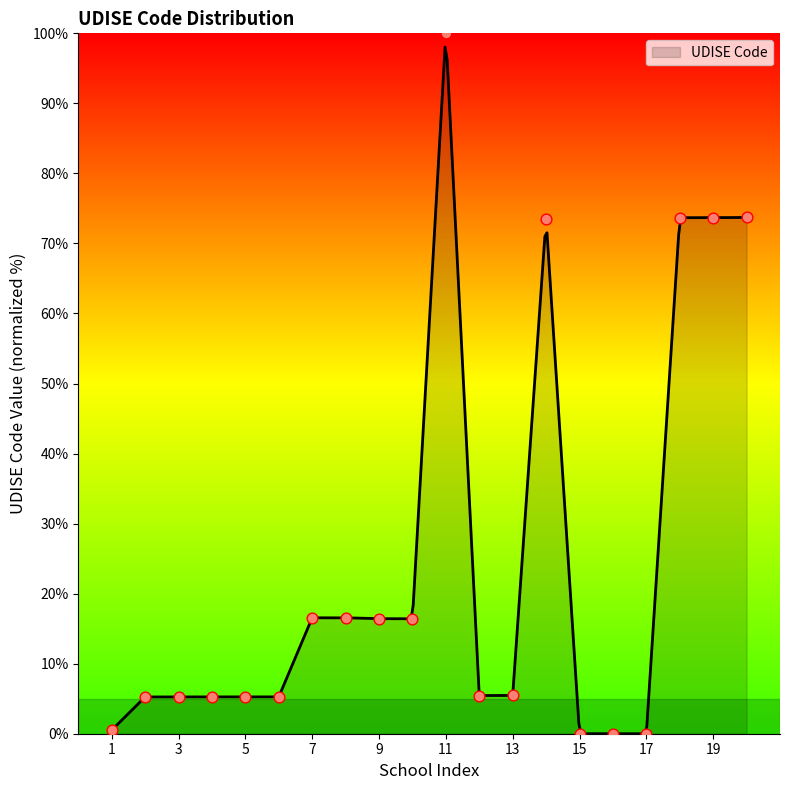

What is the change in value from 5 to 8?

+11.3